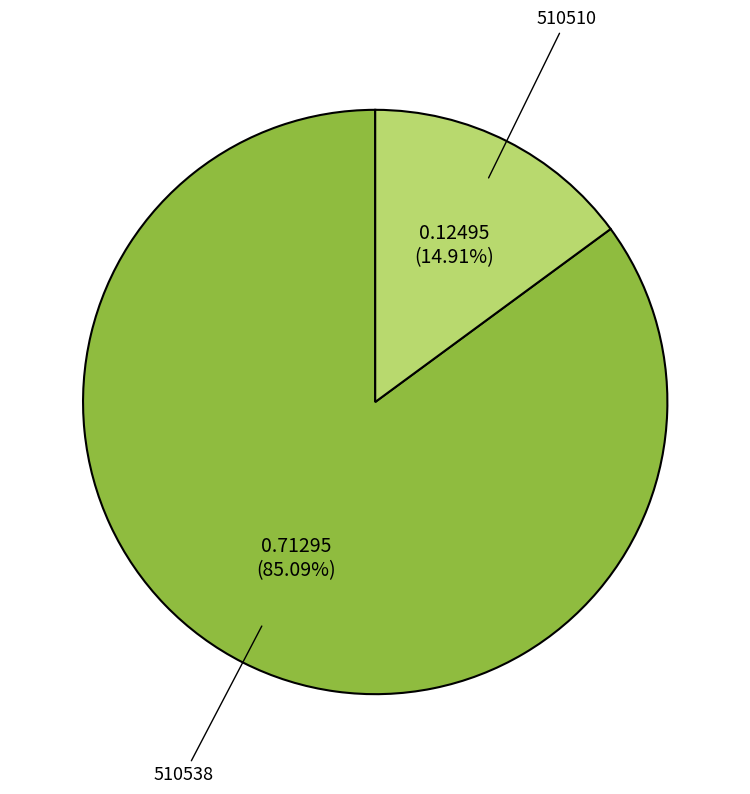

Which slice represents more than half of the pie?

510538